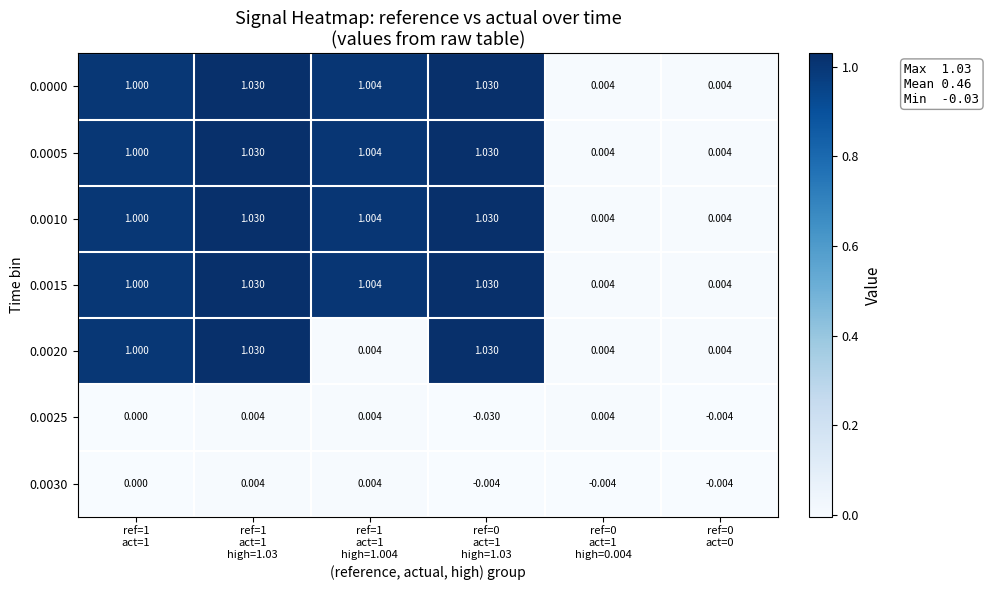

Which has a higher value, ref=1
act=1
high=1.03 or ref=0
act=1
high=0.004?

ref=1
act=1
high=1.03